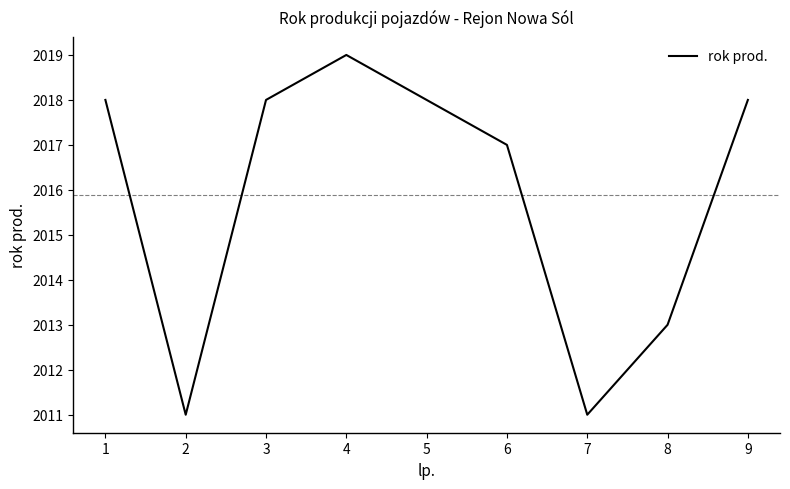

At which category does the data reach its first local peak?

4